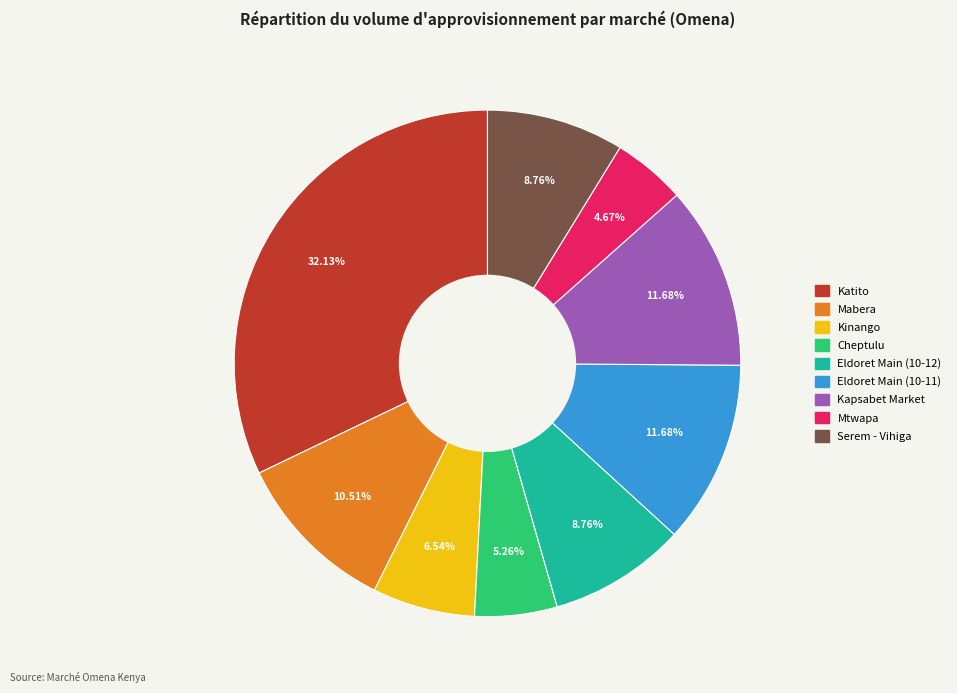

Approximately how many times larger is the value at Kapsabet Market compared to Mtwapa?

2.5